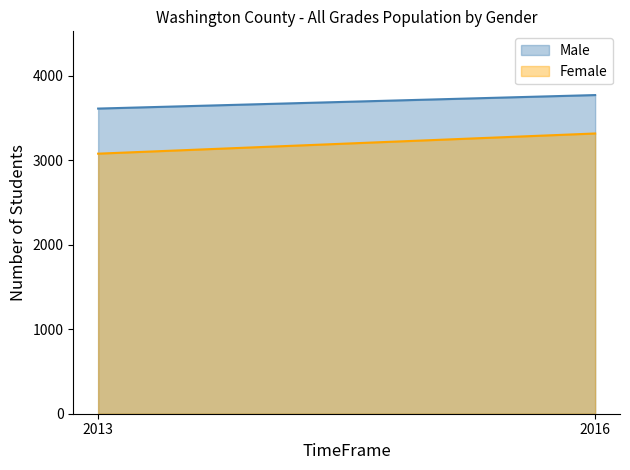

Rank the series at 2013 from lowest to highest value.

Female, Male